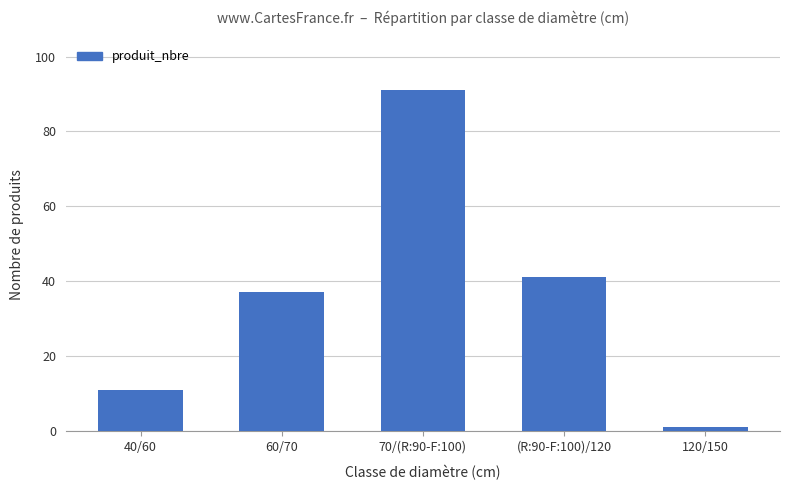

What is the ratio of the value at 70/(R:90-F:100) to the value at (R:90-F:100)/120?

2.2